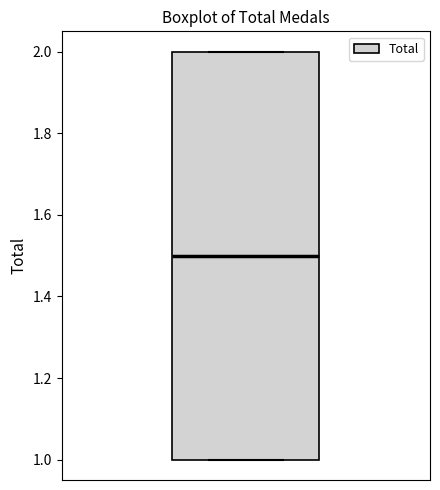

Read this box plot against the y-axis: the position of the median line, the range covered by the box, and the ends of both whiskers. The values are not printed on the chart, so give them approximately, as read against the axis.

median 1.5, box 1.0 to 2.0, whiskers 1.0 to 2.0